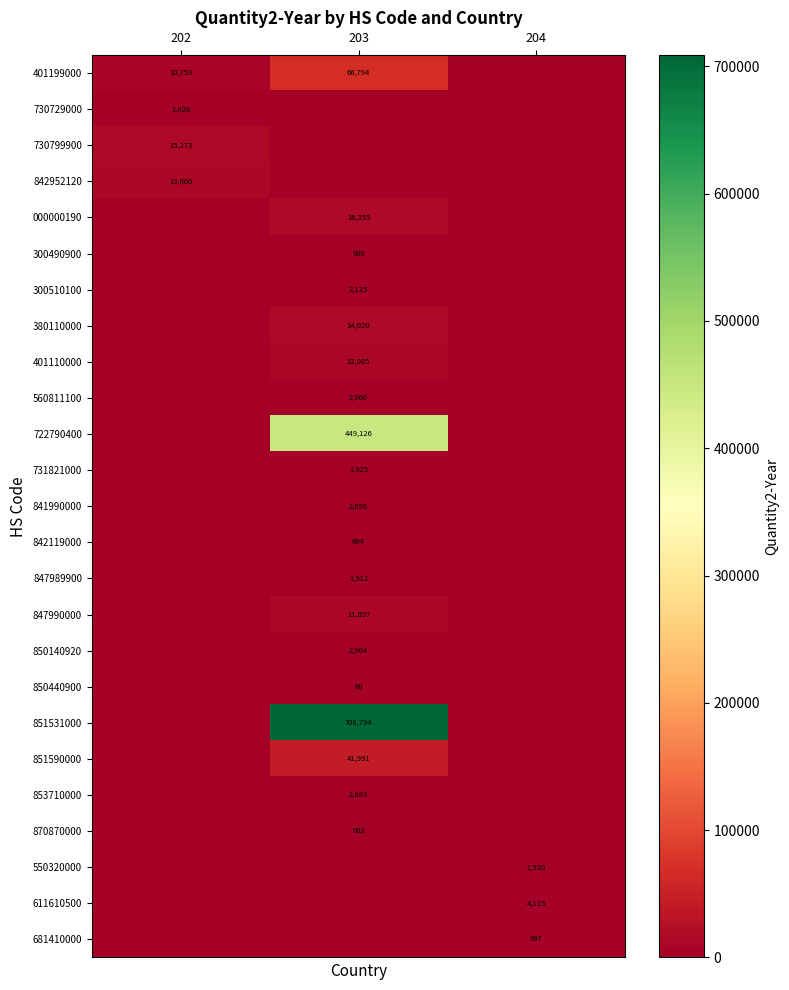

True or false: 611610500 has a value of 5485 at 204.

False